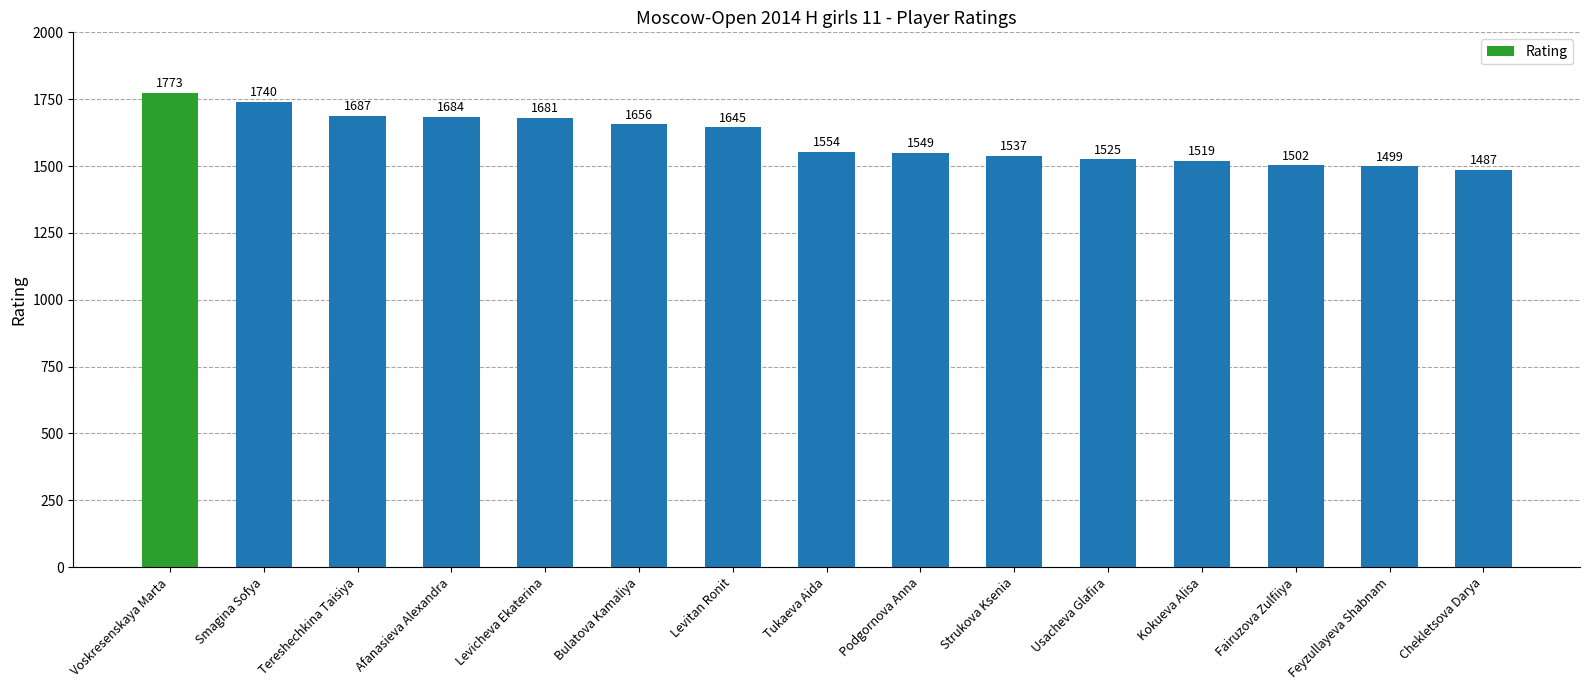

What is the smallest value displayed?

1487